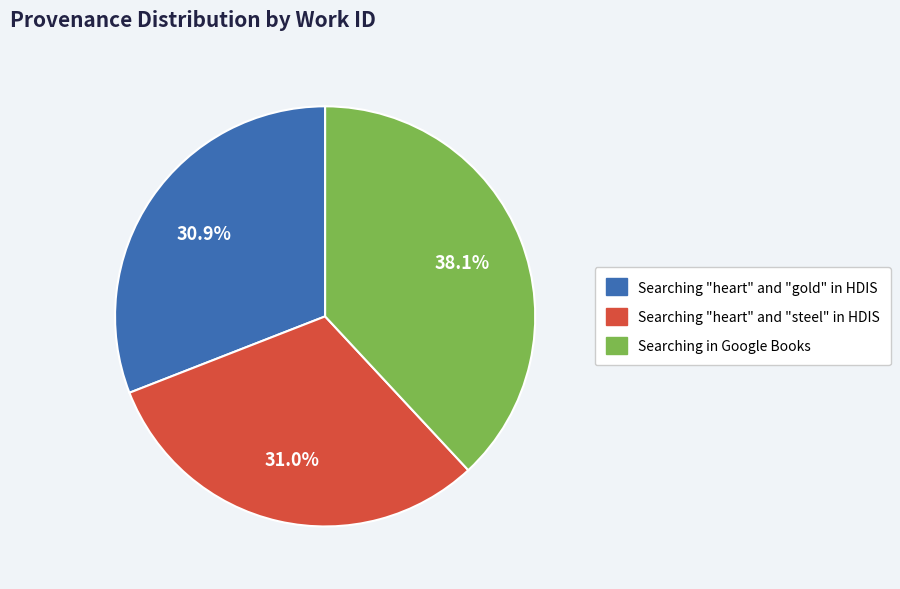

What percentage is the Searching "heart" and "gold" in HDIS slice, to the nearest percent?

31%